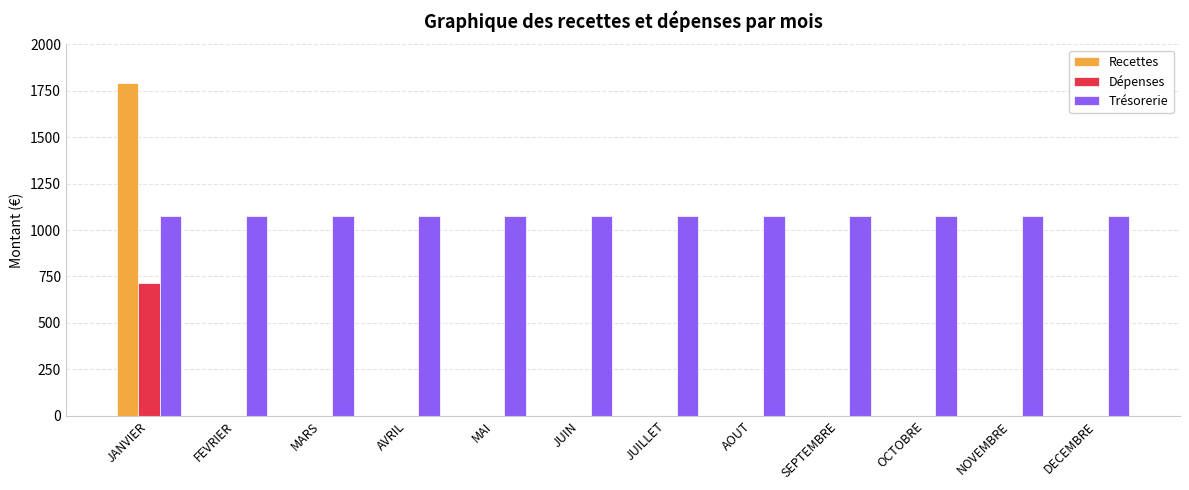

Between JANVIER and JUILLET, which series saw the biggest shift?

Recettes